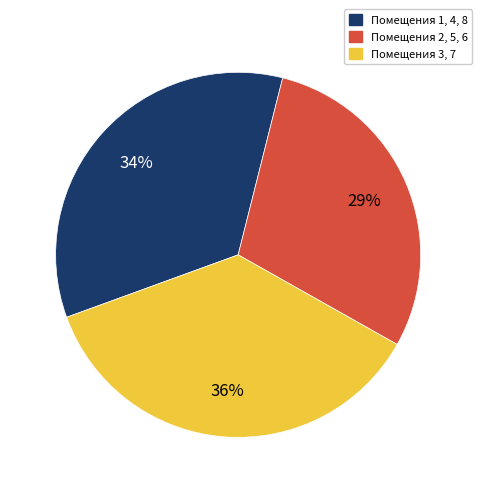

Is it true that Помещения 1, 4, 8 is 43% of the pie?

False